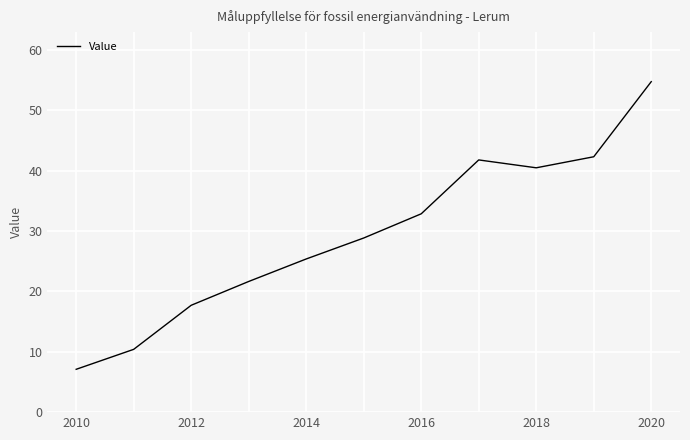

What is the maximum value shown in the chart?

54.8